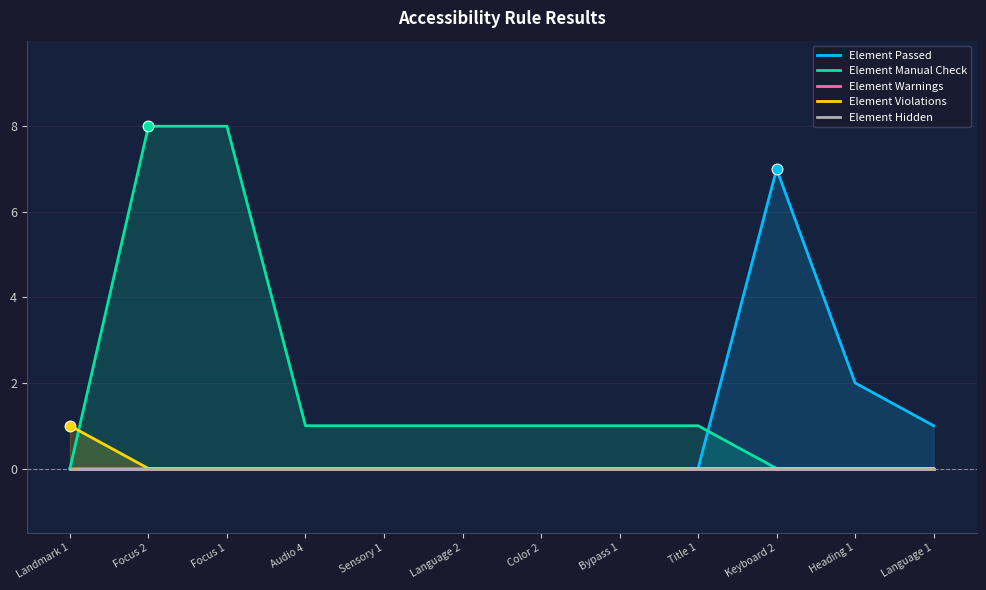

At which category is the sum across all series the highest?

Focus 2